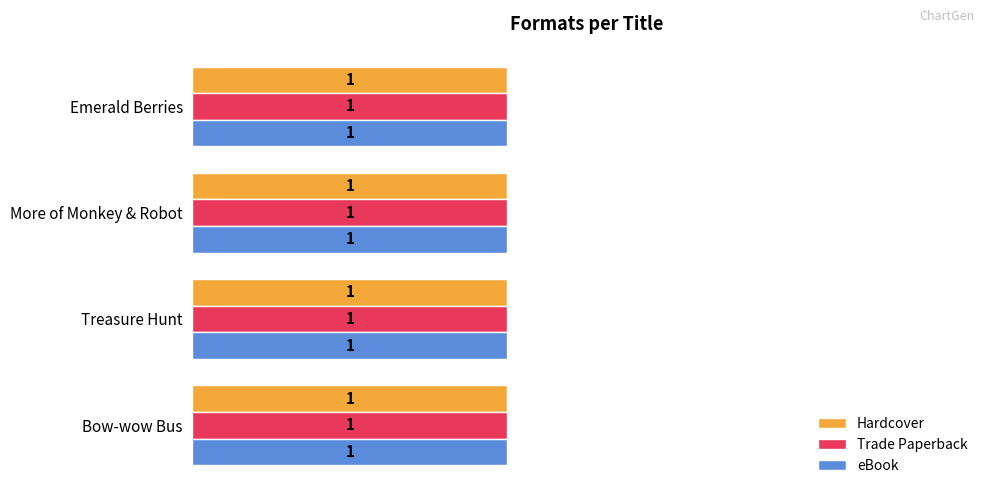

What are all the series names shown in the legend?

Hardcover, Trade Paperback, eBook